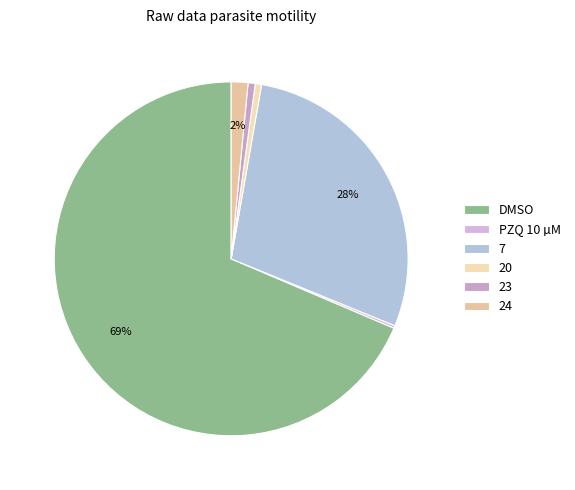

What percentage is the DMSO slice, to the nearest percent?

69%